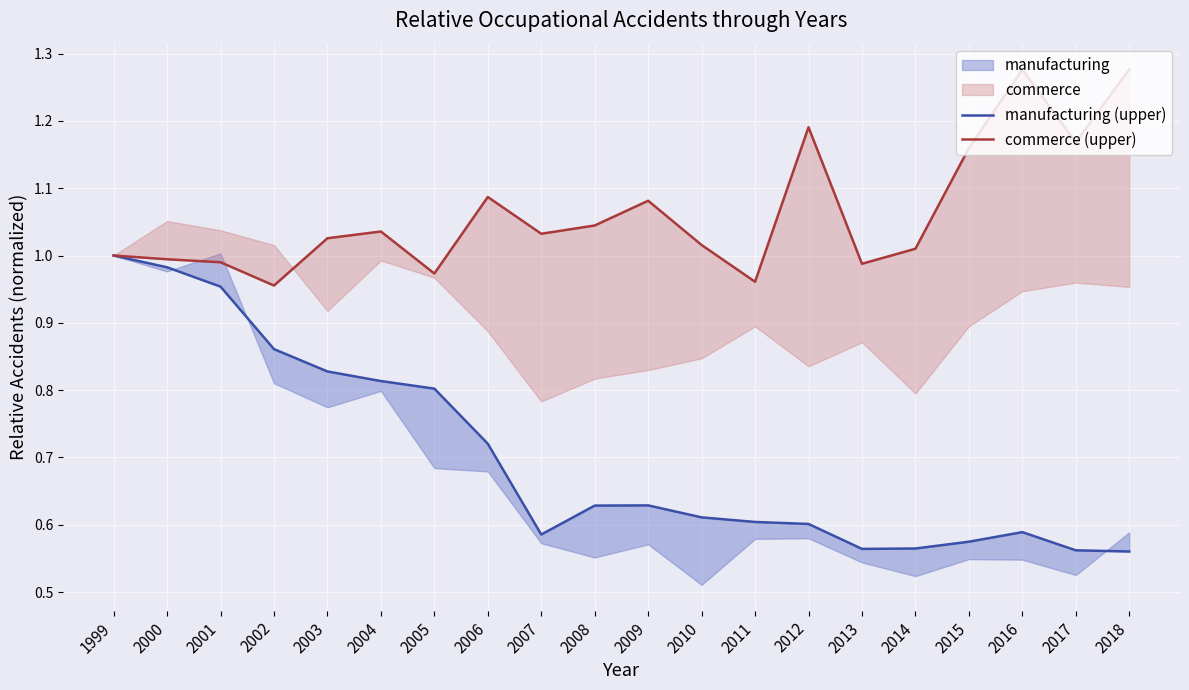

Reading left to right, what are all the values shown in this chart?

manufacturing (upper): 1.0	1.0	1.0	0.9	0.8	0.8	0.8	0.7	0.6	0.6	0.6	0.6	0.6	0.6	0.6	0.6	0.6	0.6	0.6	0.6
commerce (upper): 1.0	1.0	1.0	1.0	1.0	1.0	1.0	1.1	1.0	1.0	1.1	1.0	1.0	1.2	1.0	1.0	1.2	1.3	1.2	1.3